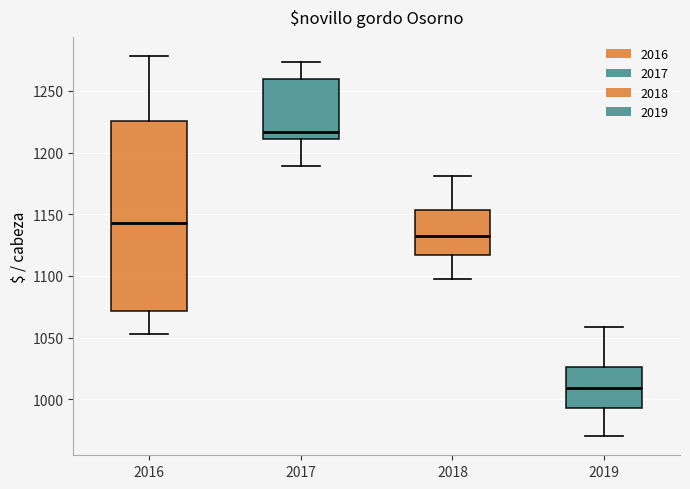

Reading left to right, transcribe this box plot: for each box, give where its median line is, the range the box spans, and where its two whiskers end, as read against the y-axis. The values are not printed on the chart, so give them approximately, as read against the axis.

2016: median 1145, box 1070 to 1225, whiskers 1055 to 1280
2017: median 1215, box 1210 to 1260, whiskers 1190 to 1275
2018: median 1130, box 1115 to 1155, whiskers 1095 to 1180
2019: median 1010, box 995 to 1025, whiskers 970 to 1060